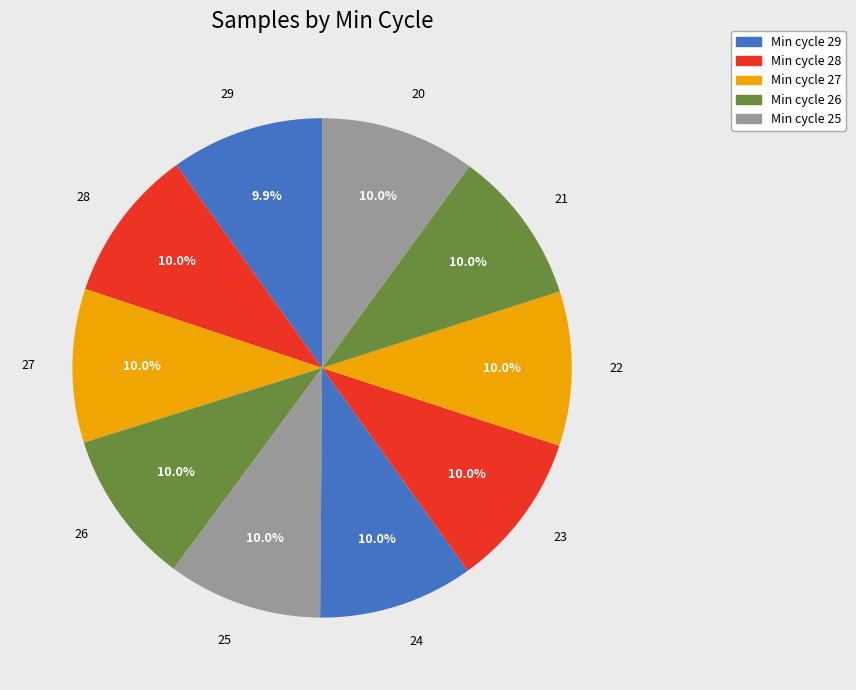

Do 21 and 23 together represent more than half of the pie?

No